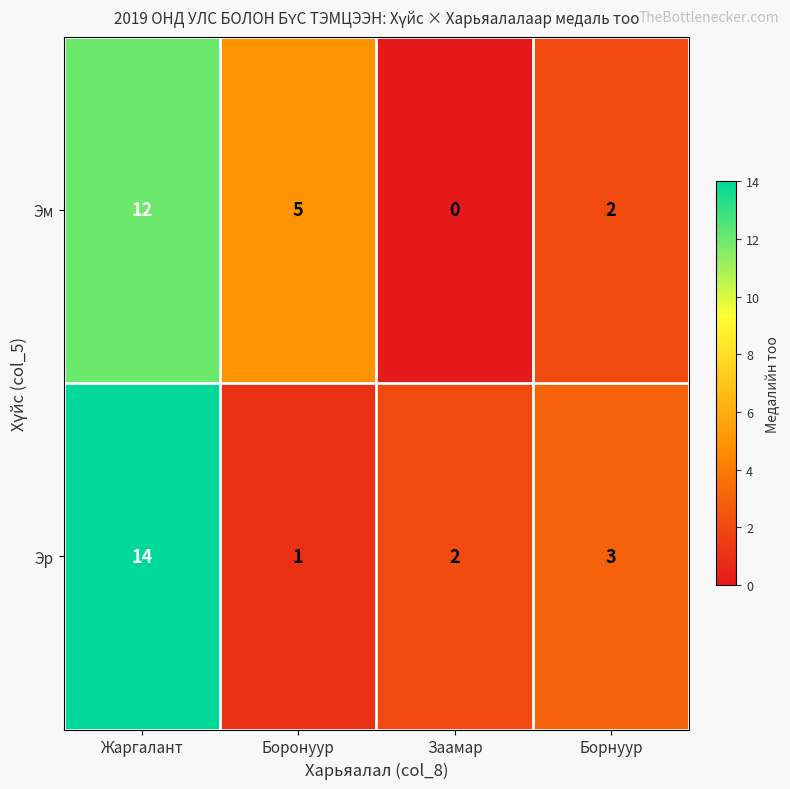

How many distinct data groups are displayed?

2